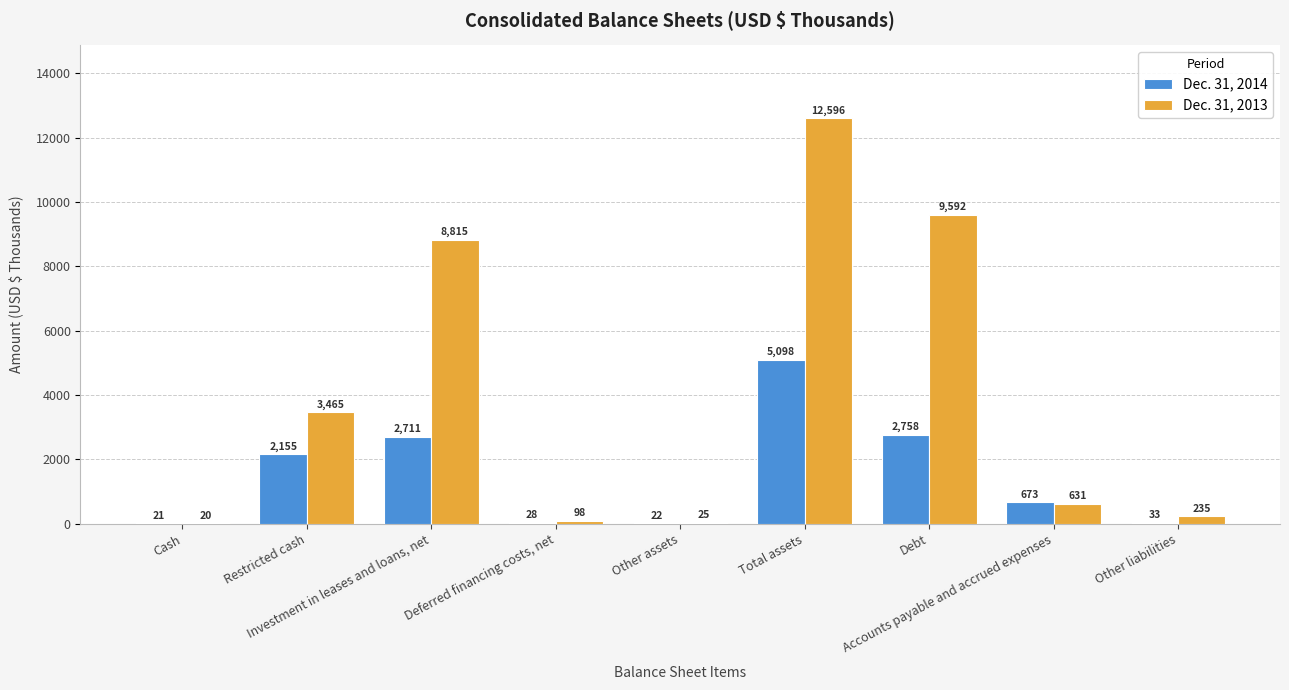

Which series has the largest total across all categories?

Dec. 31, 2013